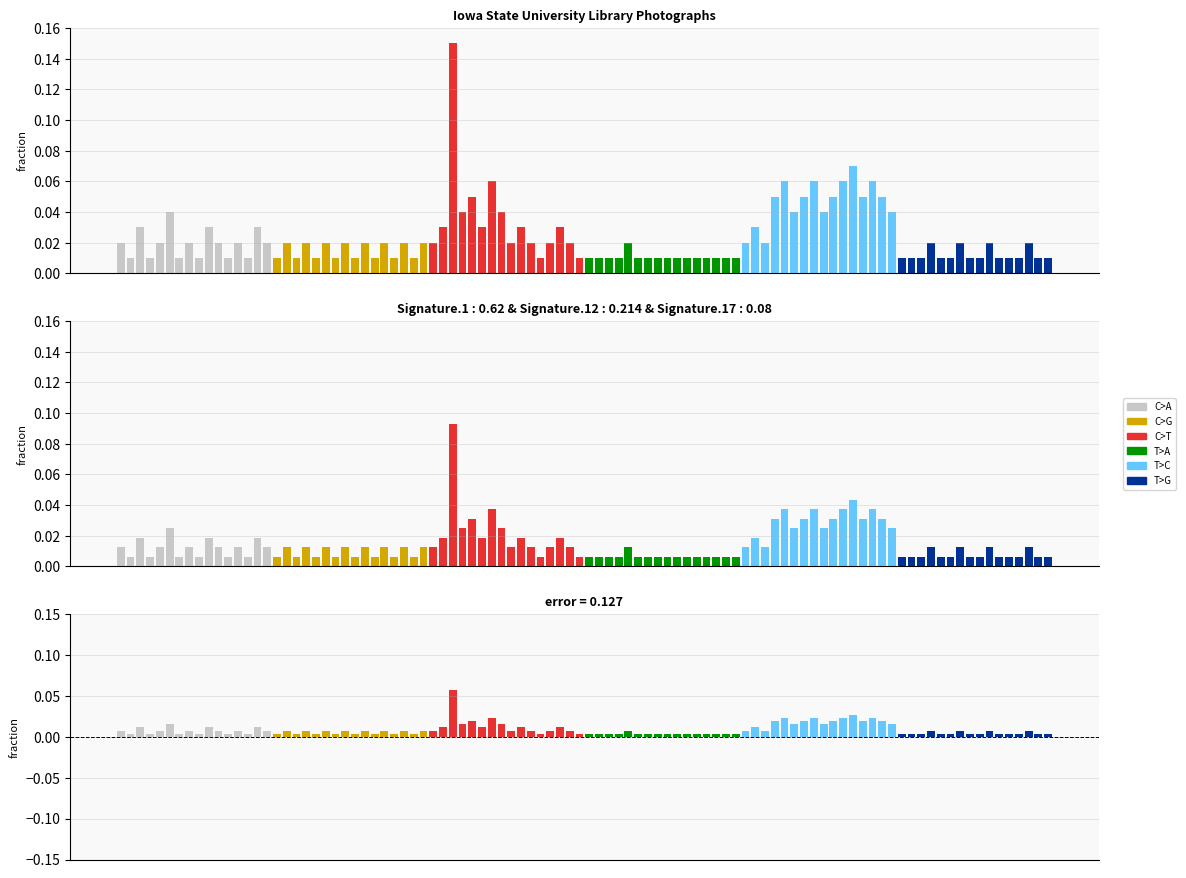

The C>G series shows 0.0 at 8. True or false?

False